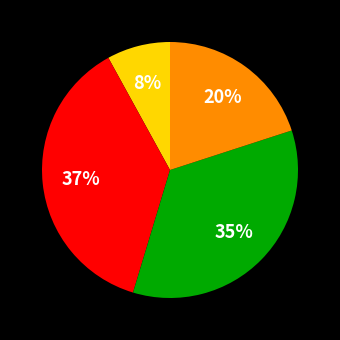

Is there a majority slice in this chart?

No